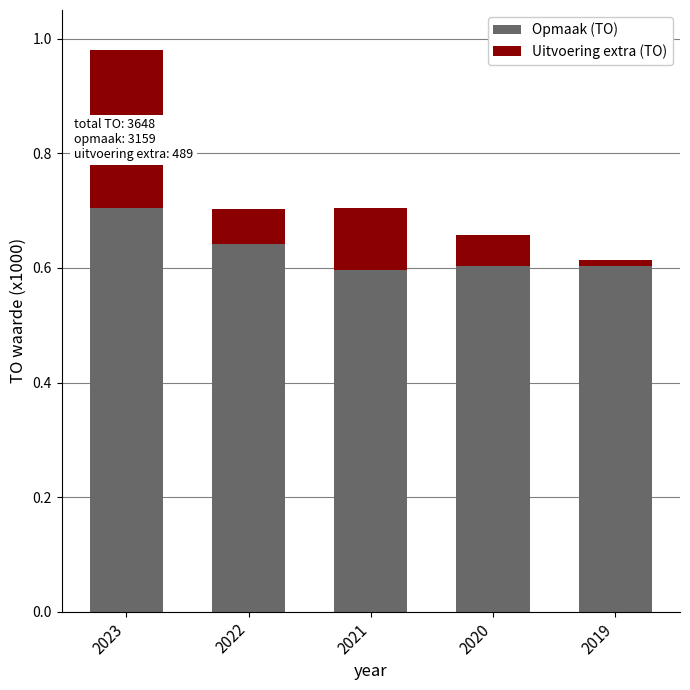

Reading left to right, extract all data points from this chart.

Opmaak (TO): 0.7	0.6	0.6	0.6	0.6
Uitvoering extra (TO): 0.3	0.1	0.1	0.1	-0.0